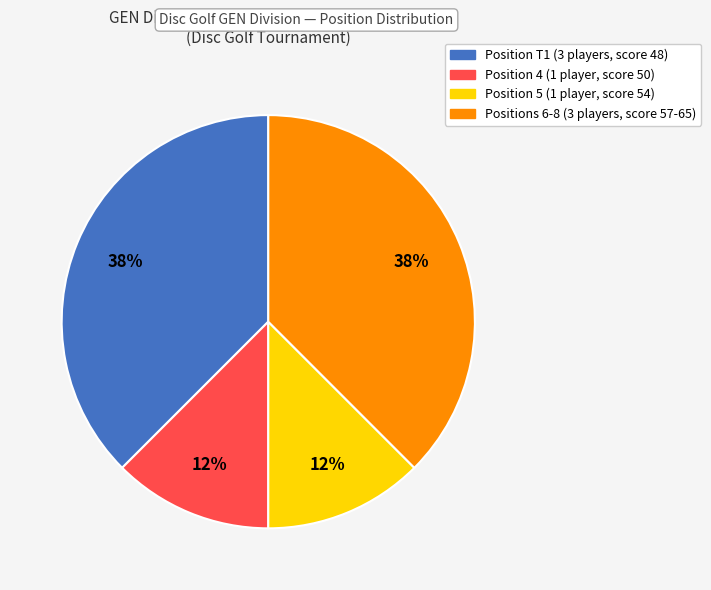

Does any single category account for the majority?

No